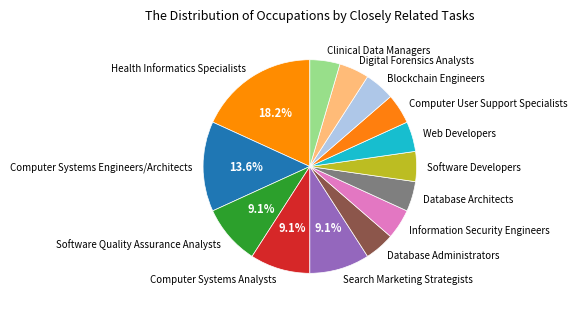

Which category has the biggest portion of the pie?

Health Informatics Specialists